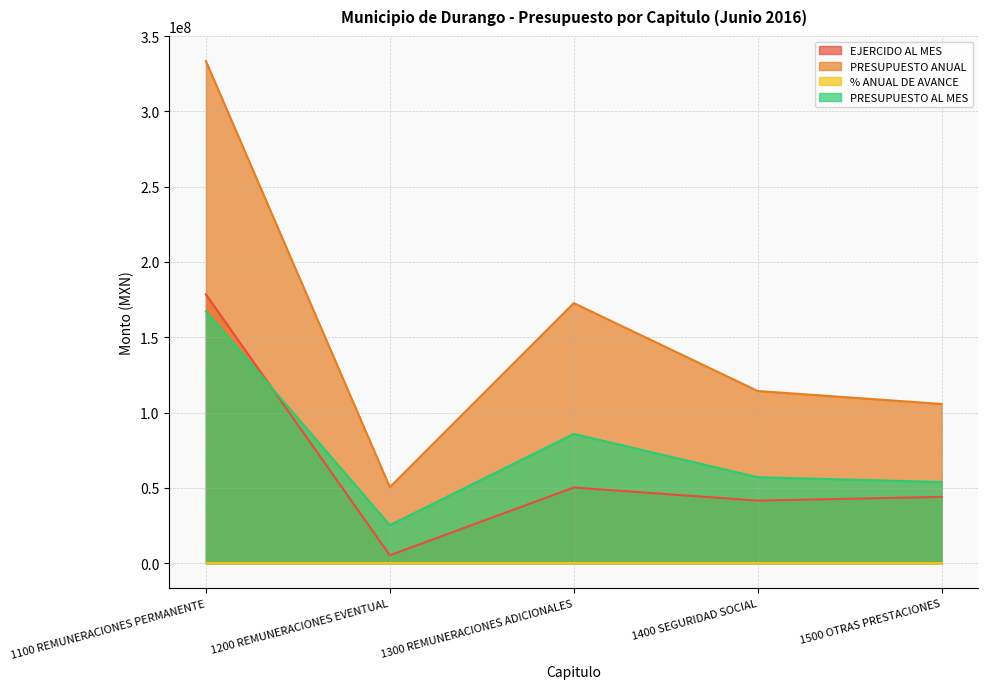

What is the label of the 1st point from the right?

1500 OTRAS PRESTACIONES